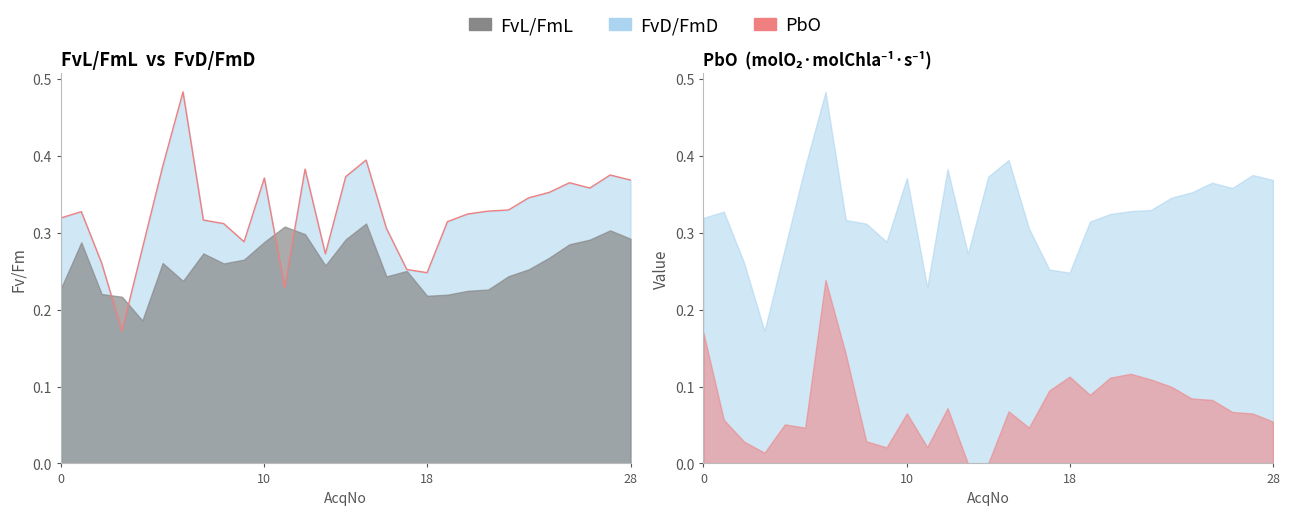

True or false: FvD/FmD and PbO intersect in this chart.

False